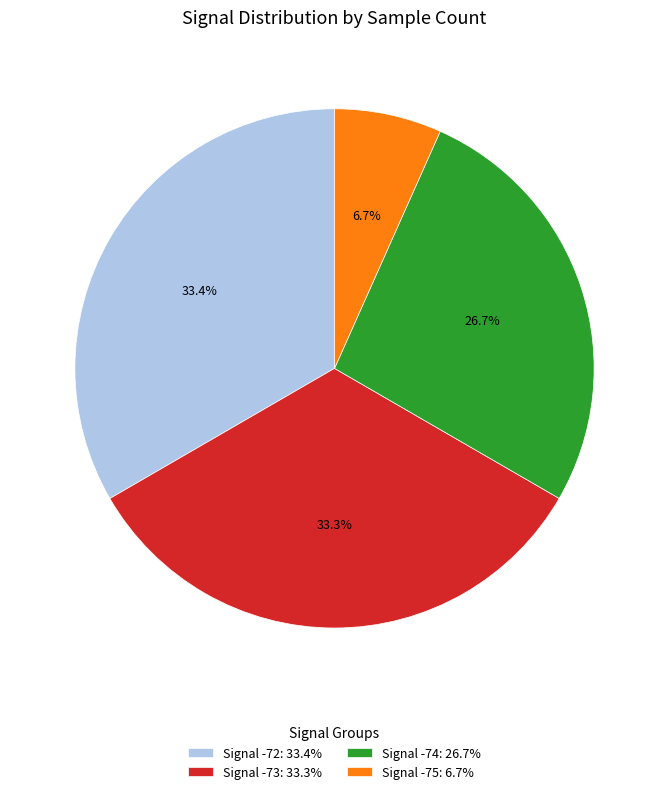

What is the smallest slice in the pie chart?

Signal -75: 6.7%